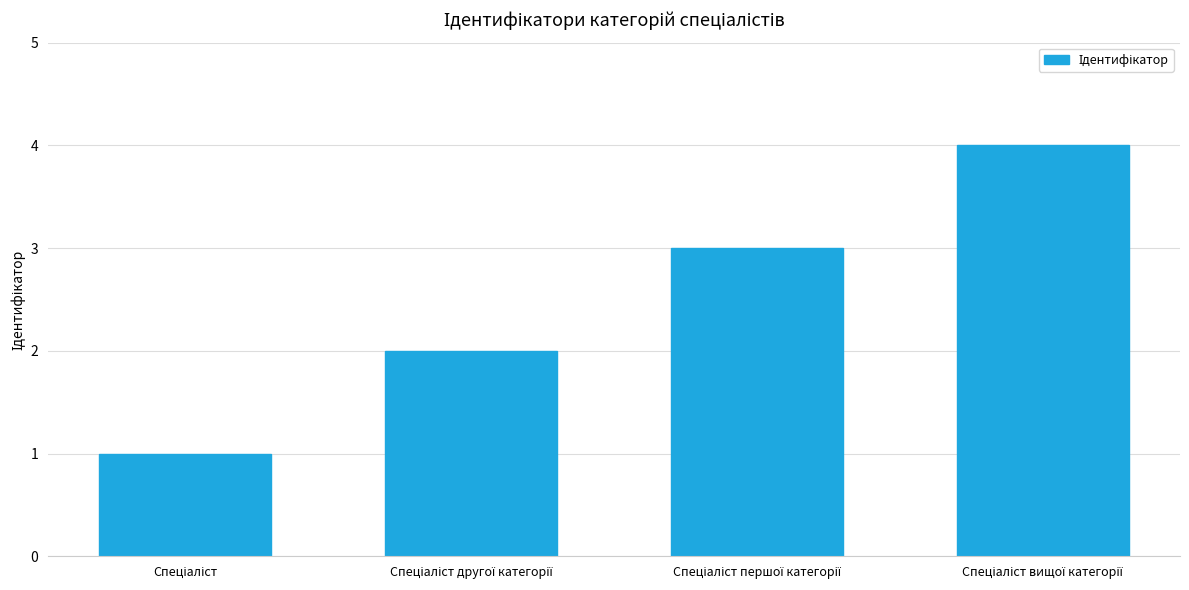

What is the sum of all values?

10